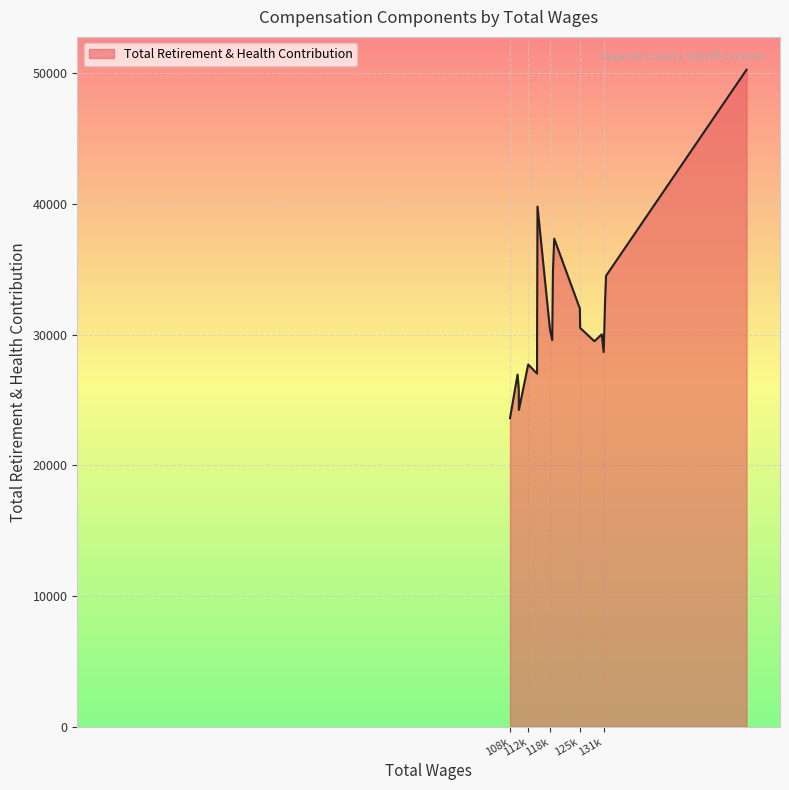

Does the chart have visible grid lines?

Yes